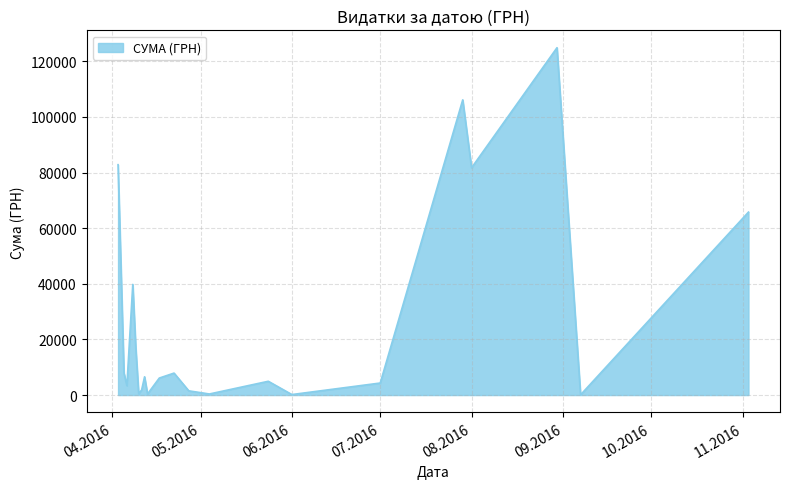

What is the difference between the maximum and minimum values?

124820.3